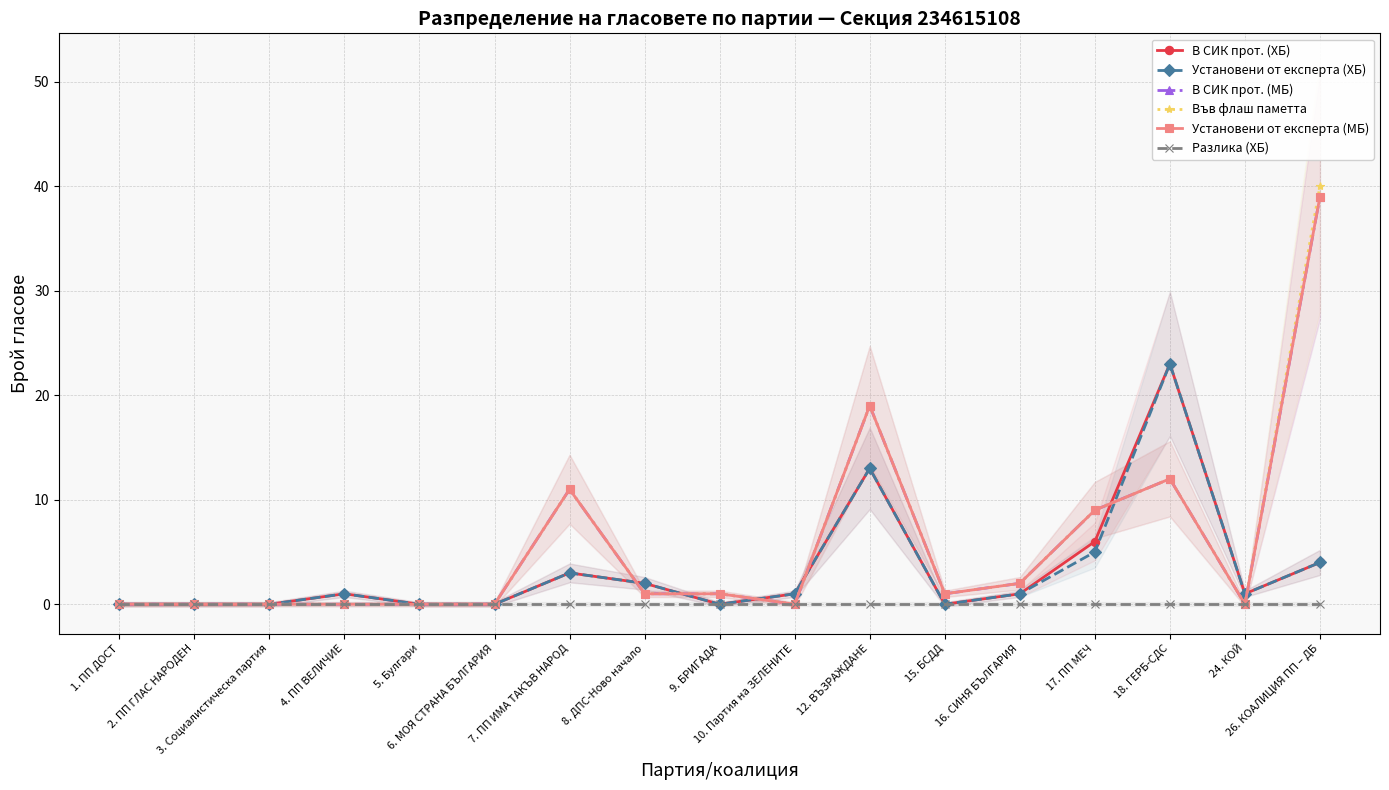

Does the chart have visible grid lines?

Yes